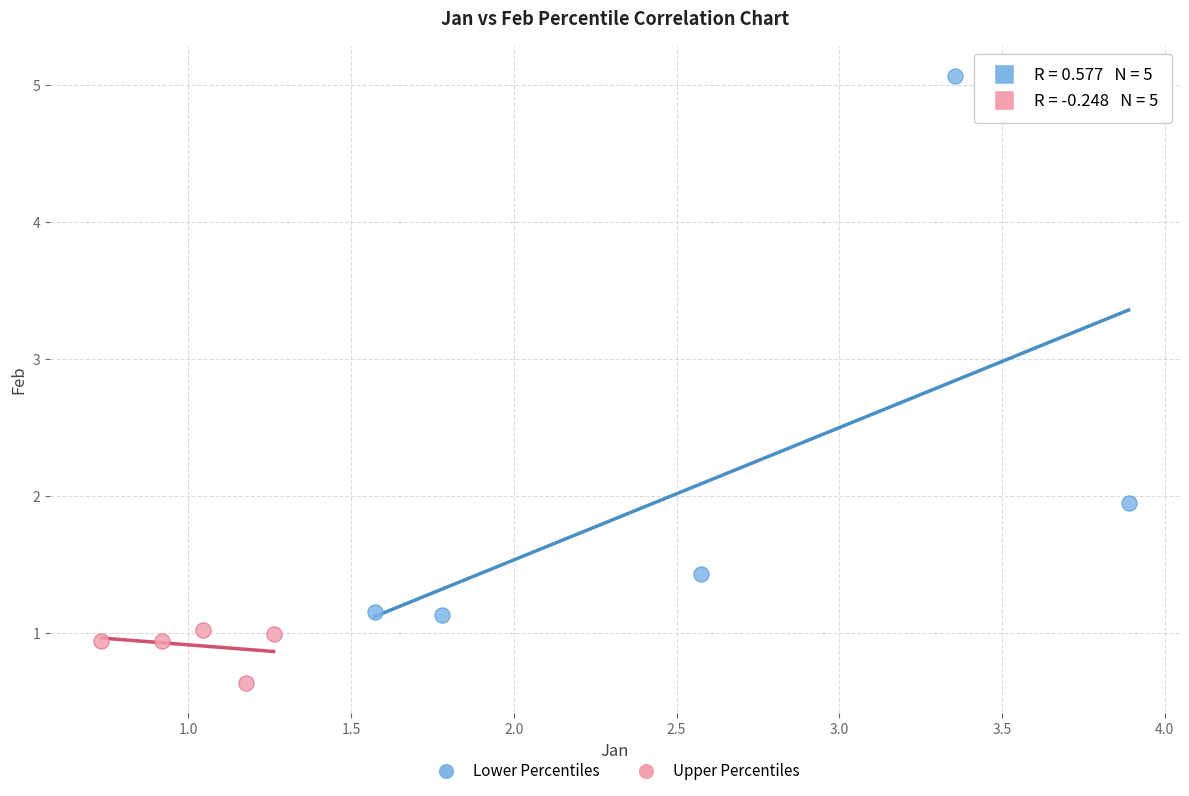

Which series reaches the maximum Y coordinate?

Lower Percentiles